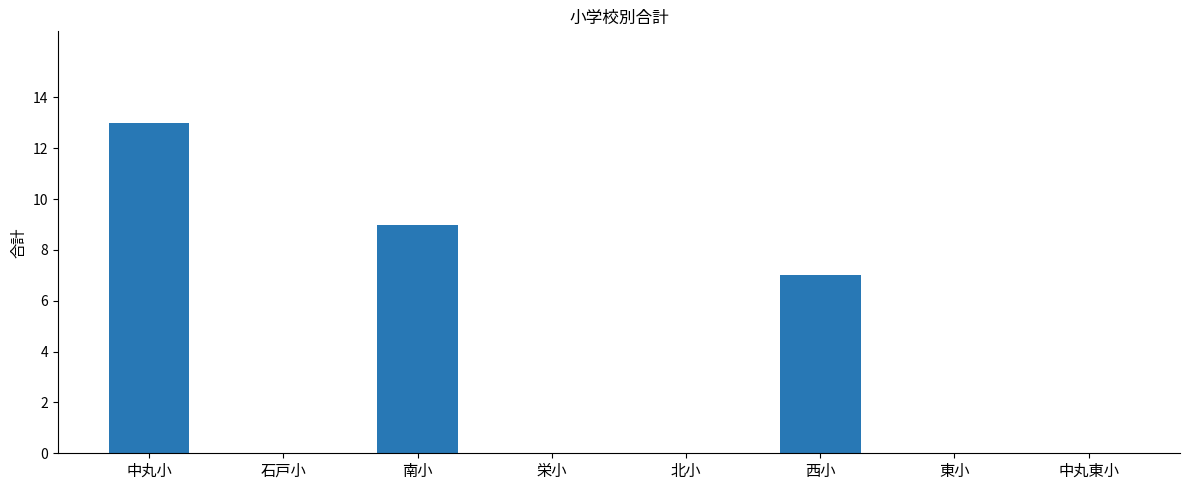

True or false: the data shows 6 at 北小.

False